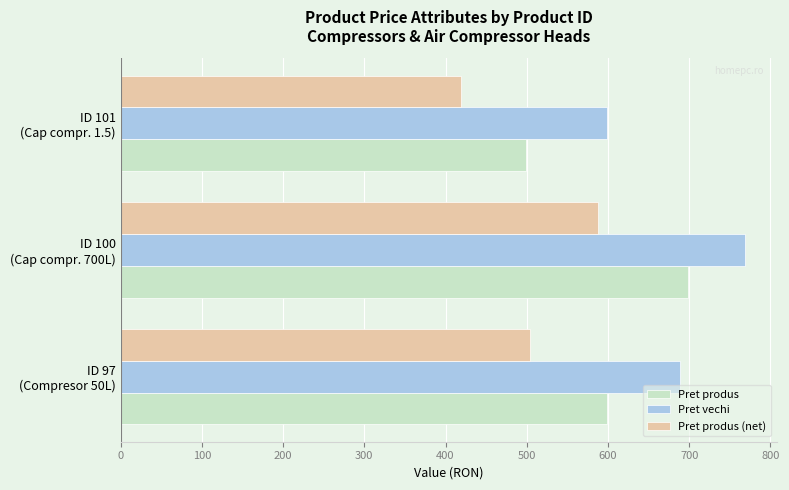

List the series in order of their peak value, highest first.

Pret vechi, Pret produs, Pret produs (net)